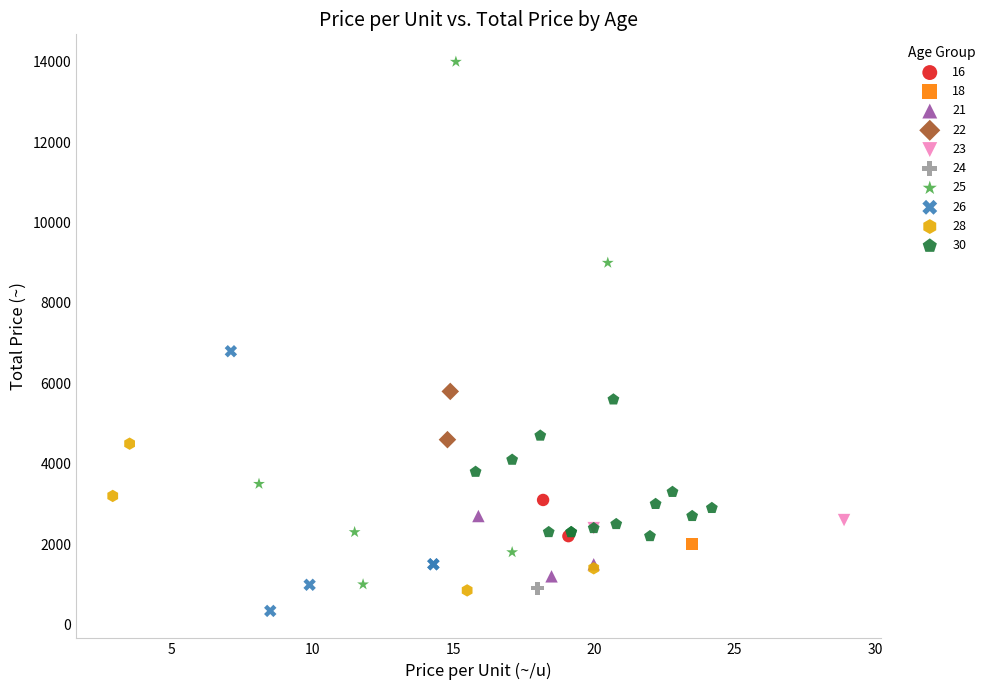

What are all the series names shown in the legend?

16, 18, 21, 22, 23, 24, 25, 26, 28, 30